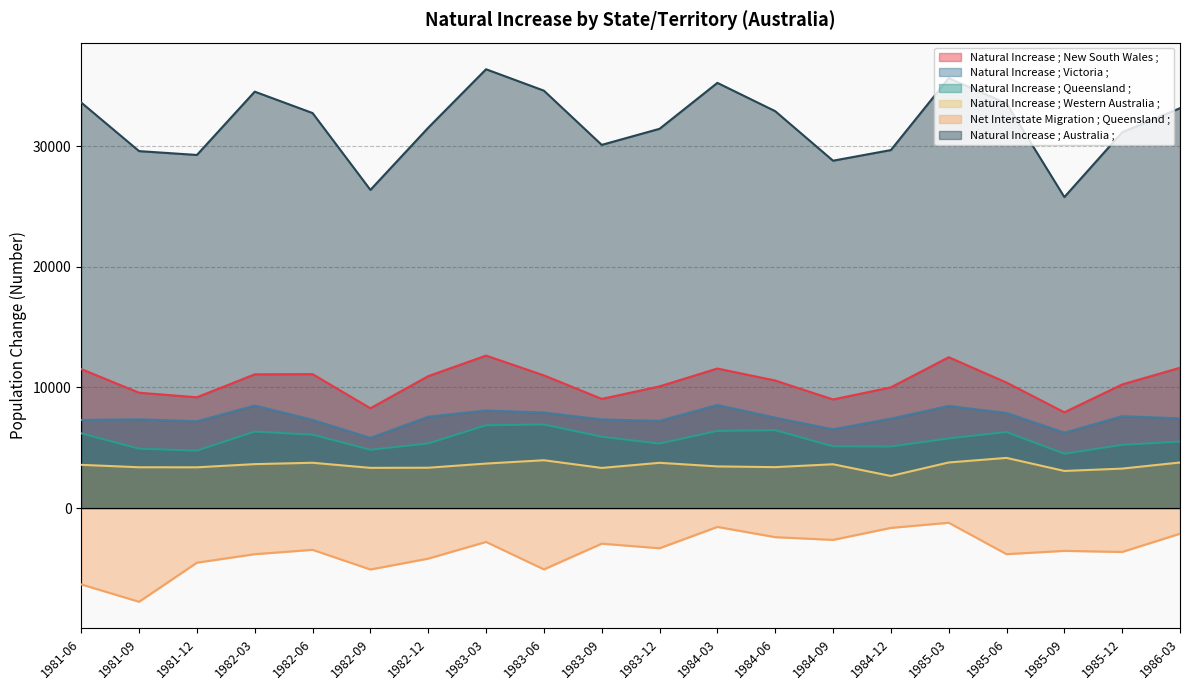

Reading left to right, list all the values displayed in this chart.

Natural Increase ; New South Wales ;: 1981-06=11516	1981-09=9559	1981-12=9181	1982-03=11081	1982-06=11097	1982-09=8270	1982-12=10933	1983-03=12635	1983-06=10994	1983-09=9047	1983-12=10084	1984-03=11563	1984-06=10569	1984-09=8998	1984-12=10004	1985-03=12501	1985-06=10401	1985-09=7934	1985-12=10244	1986-03=11629
Natural Increase ; Victoria ;: 1981-06=7302	1981-09=7353	1981-12=7191	1982-03=8492	1982-06=7310	1982-09=5808	1982-12=7572	1983-03=8082	1983-06=7916	1983-09=7339	1983-12=7226	1984-03=8542	1984-06=7489	1984-09=6524	1984-12=7409	1985-03=8459	1985-06=7877	1985-09=6245	1985-12=7610	1986-03=7431
Natural Increase ; Queensland ;: 1981-06=6191	1981-09=4920	1981-12=4756	1982-03=6331	1982-06=6081	1982-09=4827	1982-12=5350	1983-03=6857	1983-06=6926	1983-09=5906	1983-12=5340	1984-03=6391	1984-06=6450	1984-09=5113	1984-12=5097	1985-03=5767	1985-06=6297	1985-09=4500	1985-12=5234	1986-03=5512
Natural Increase ; Western Australia ;: 1981-06=3579	1981-09=3379	1981-12=3375	1982-03=3639	1982-06=3751	1982-09=3330	1982-12=3340	1983-03=3685	1983-06=3961	1983-09=3324	1983-12=3748	1984-03=3449	1984-06=3390	1984-09=3627	1984-12=2657	1985-03=3776	1985-06=4155	1985-09=3073	1985-12=3268	1986-03=3774
Net Interstate Migration ; Queensland ;: 1981-06=-6330	1981-09=-7768	1981-12=-4528	1982-03=-3824	1982-06=-3464	1982-09=-5094	1982-12=-4193	1983-03=-2809	1983-06=-5085	1983-09=-2955	1983-12=-3333	1984-03=-1565	1984-06=-2414	1984-09=-2640	1984-12=-1646	1985-03=-1219	1985-06=-3823	1985-09=-3549	1985-12=-3641	1986-03=-2127
Natural Increase ; Australia ;: 1981-06=33604	1981-09=29580	1981-12=29262	1982-03=34509	1982-06=32735	1982-09=26367	1982-12=31521	1983-03=36366	1983-06=34592	1983-09=30098	1983-12=31430	1984-03=35237	1984-06=32892	1984-09=28787	1984-12=29667	1985-03=35625	1985-06=33538	1985-09=25772	1985-12=31142	1986-03=33138